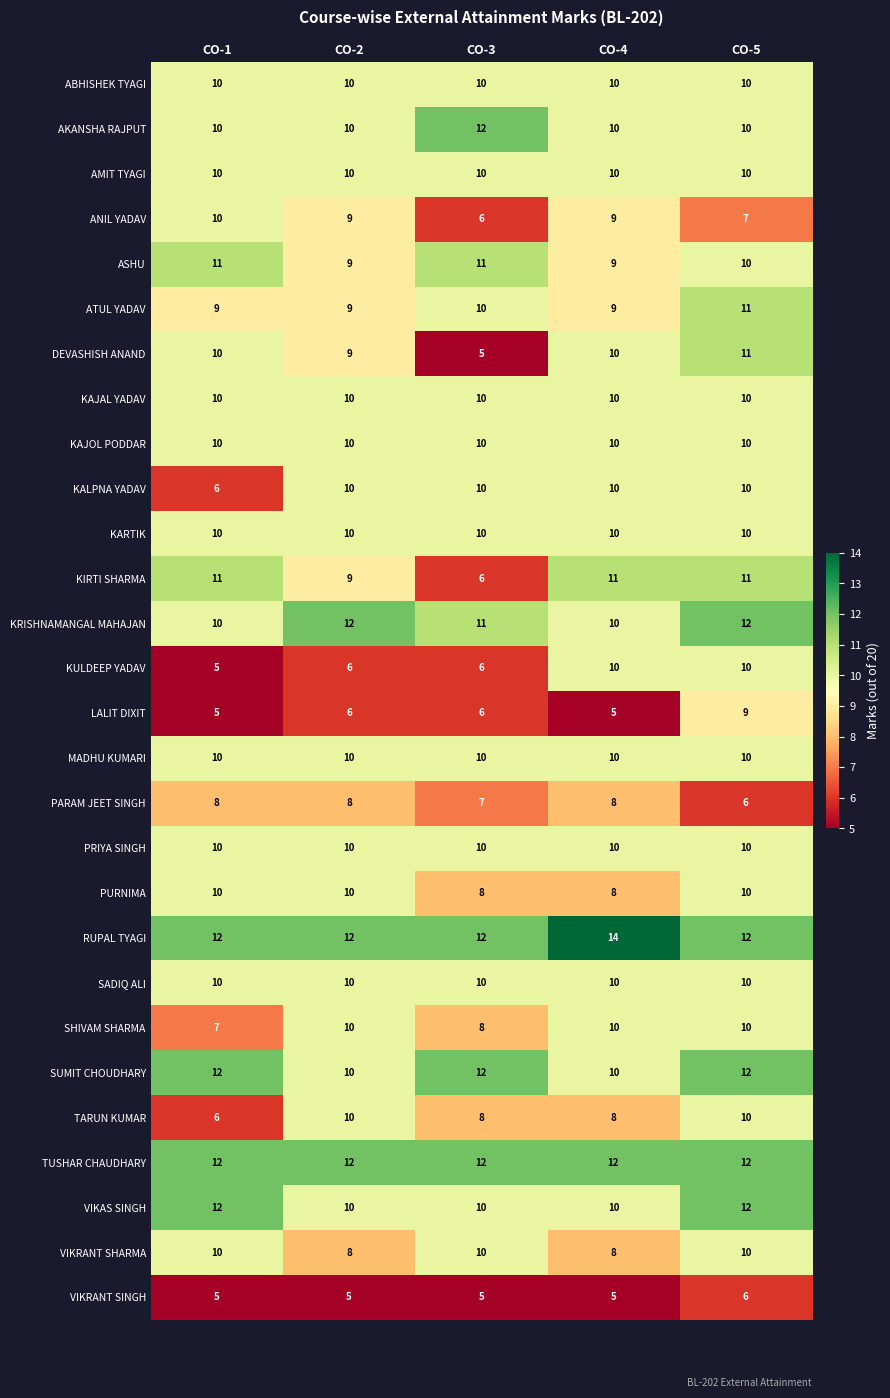

Count the number of categories in the chart.

5